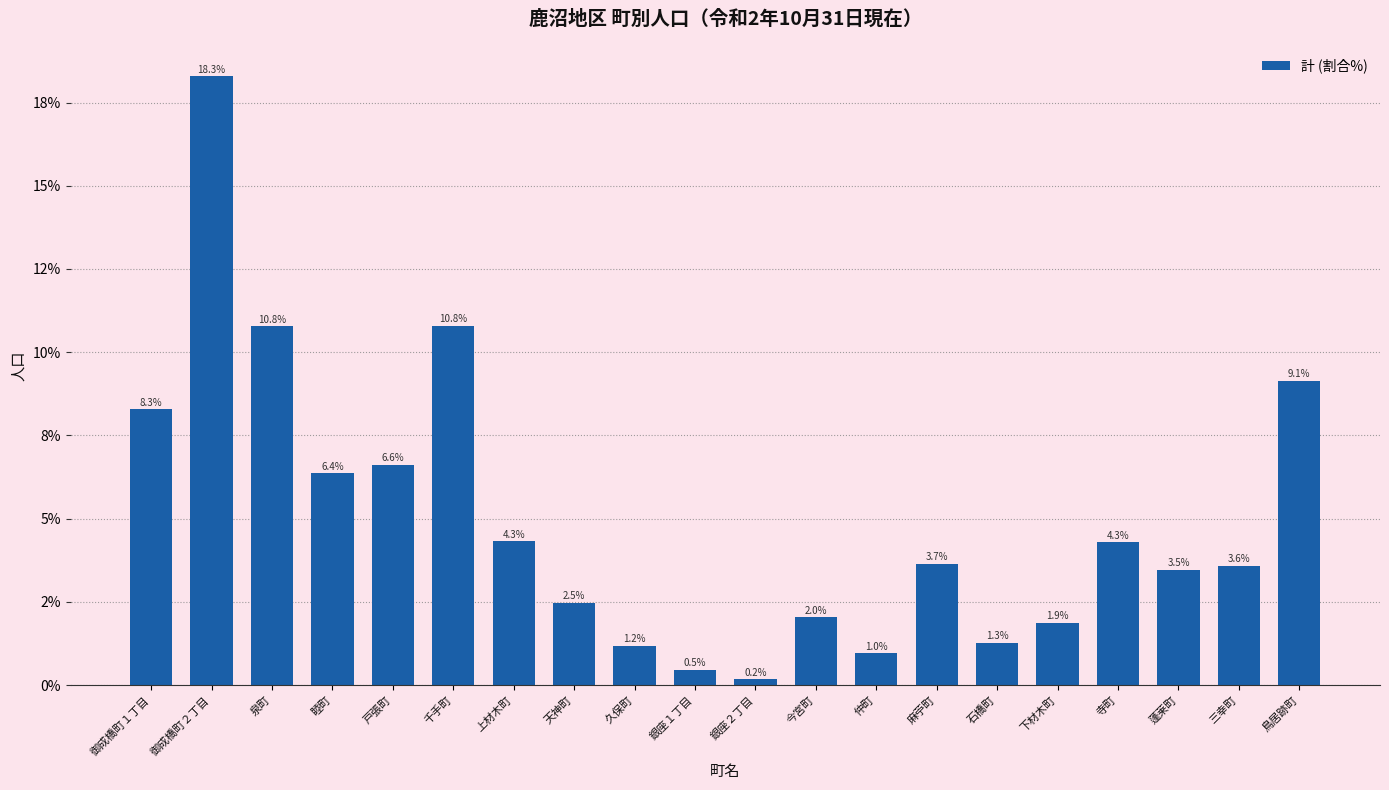

What position from the left is 御成橋町２丁目?

2